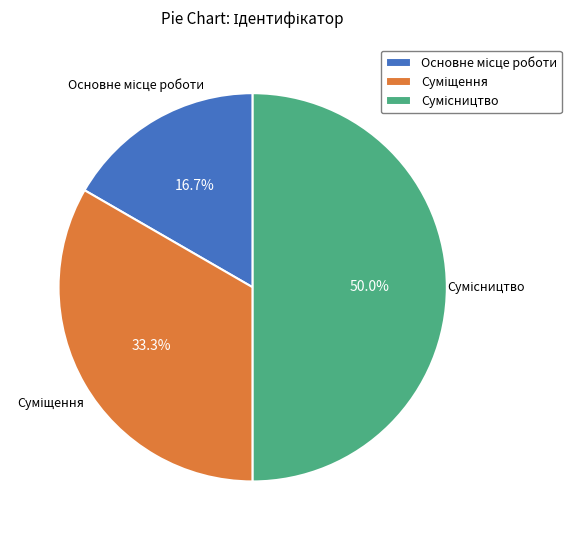

Is Сумісництво the majority of the pie?

No